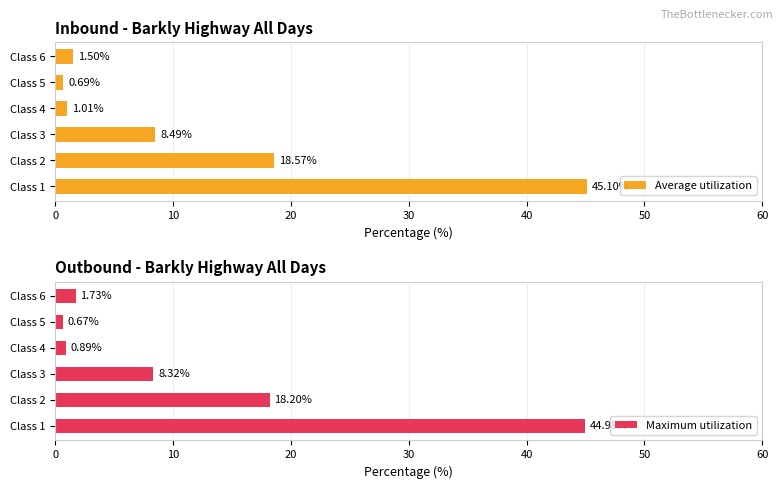

What is the difference between the maximum and minimum values in the Average utilization series?

44.4